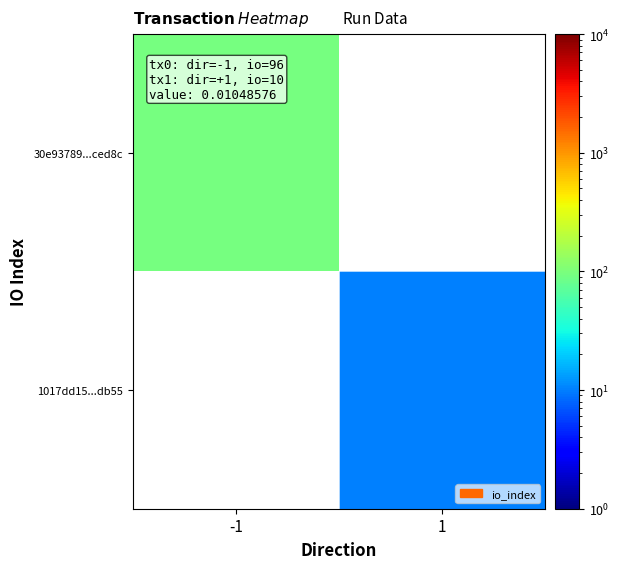

Which category has the highest value in the 30e93789...ced8c series?

-1